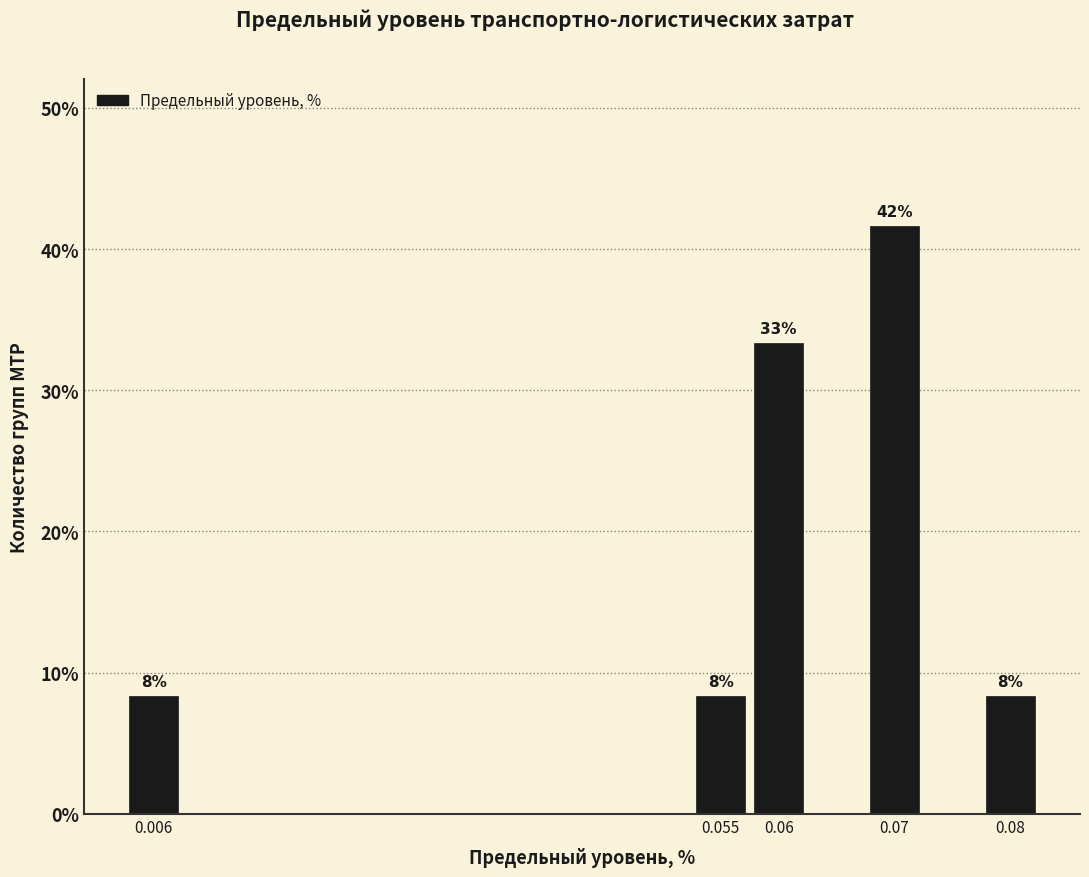

How many bars are there in total?

5